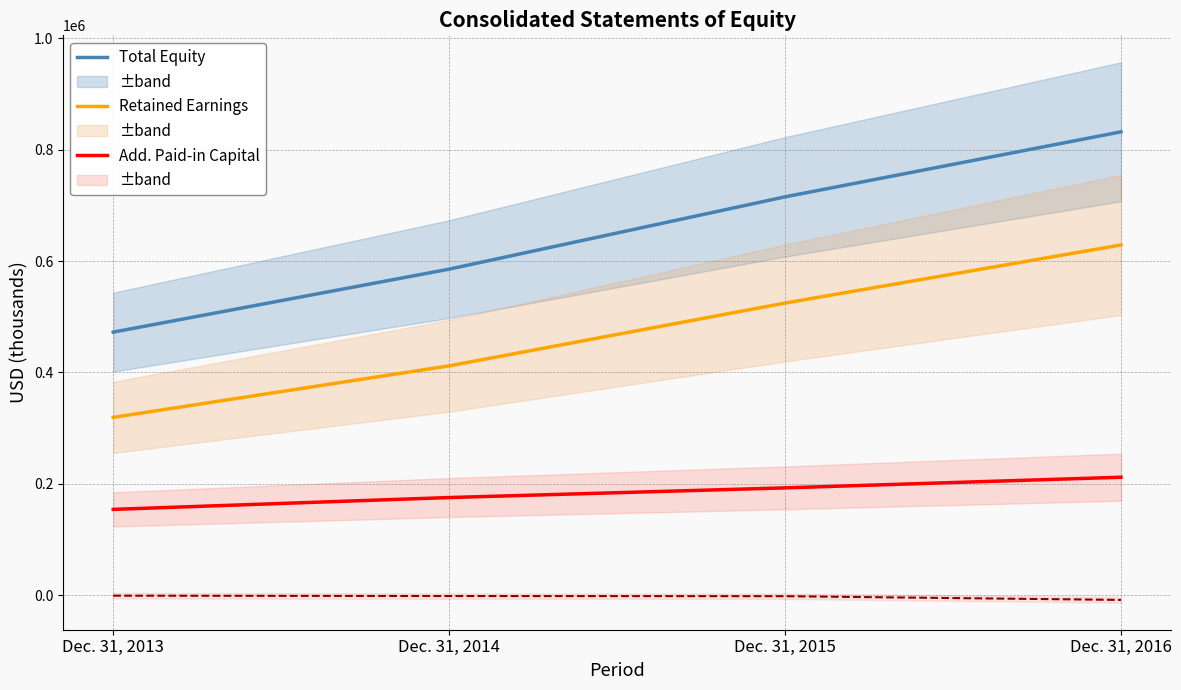

Is it true that Retained Earnings equals 286202 at Dec. 31, 2016?

False